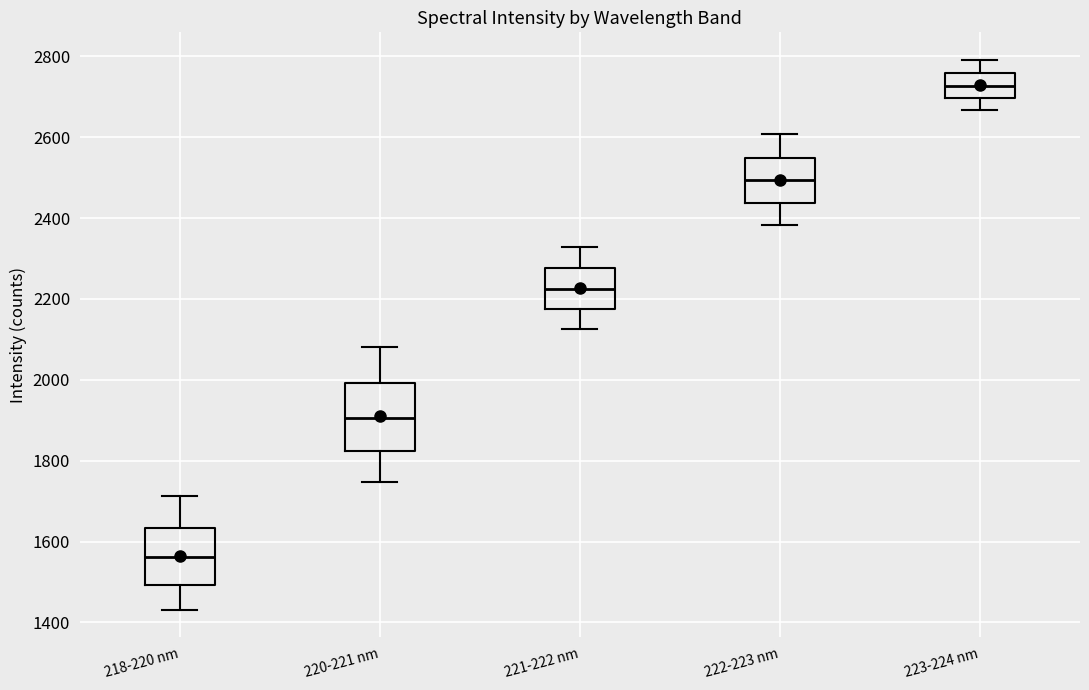

Reading left to right, read every box against the y-axis: the position of its median line, the range the box covers, and the ends of its whiskers. The values are not printed on the chart, so give them approximately, as read against the axis.

218-220 nm: median 1560, box 1500 to 1640, whiskers 1440 to 1720
220-221 nm: median 1900, box 1820 to 2000, whiskers 1740 to 2080
221-222 nm: median 2220, box 2180 to 2280, whiskers 2120 to 2320
222-223 nm: median 2500, box 2440 to 2540, whiskers 2380 to 2600
223-224 nm: median 2720, box 2700 to 2760, whiskers 2660 to 2800